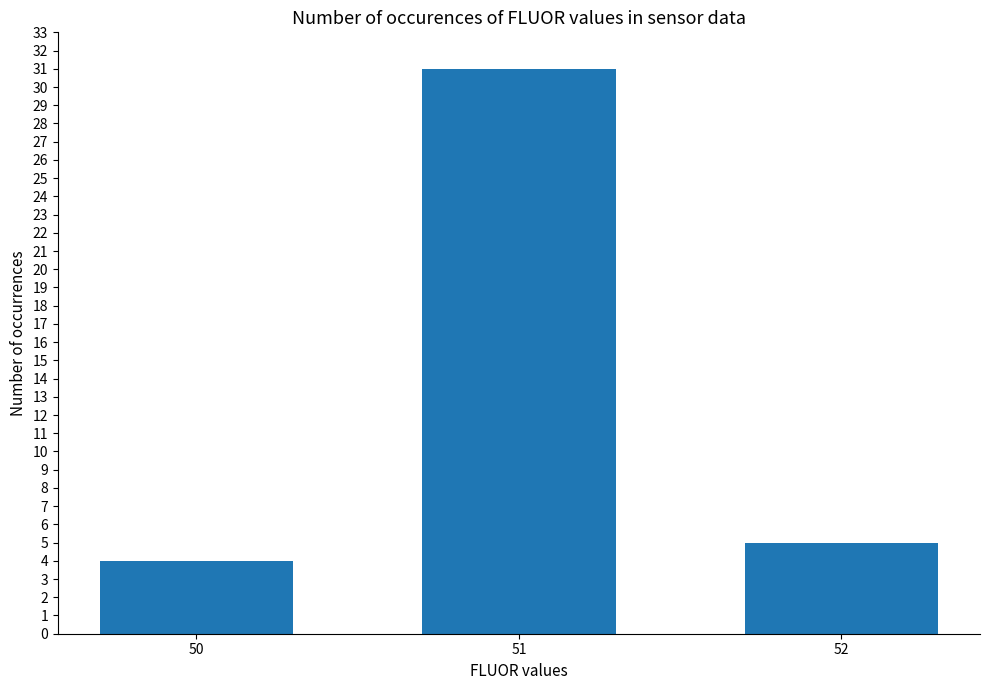

Does the chart contain any negative values?

No